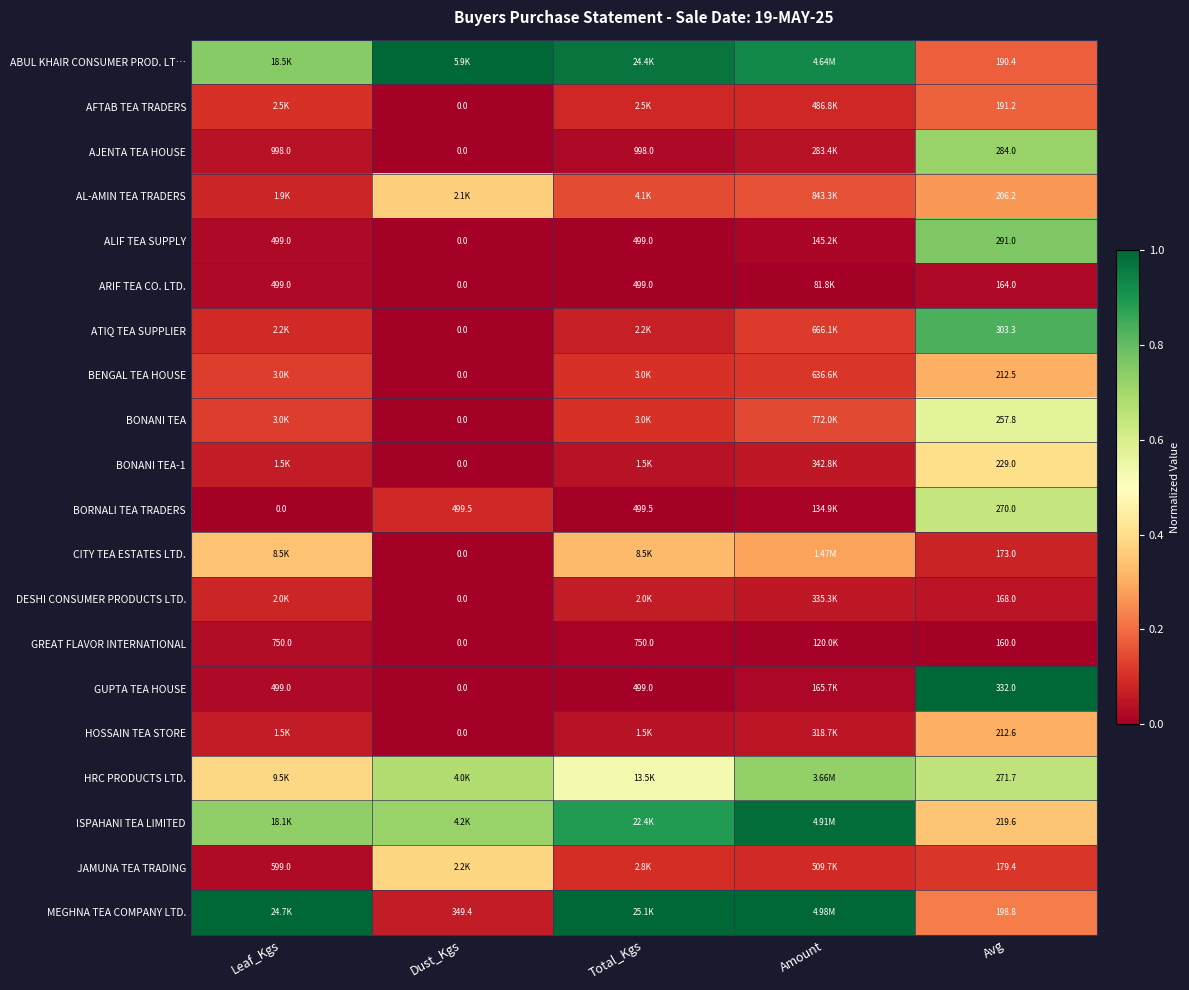

The BONANI TEA-1 series shows 0.1 at Total_Kgs. True or false?

False